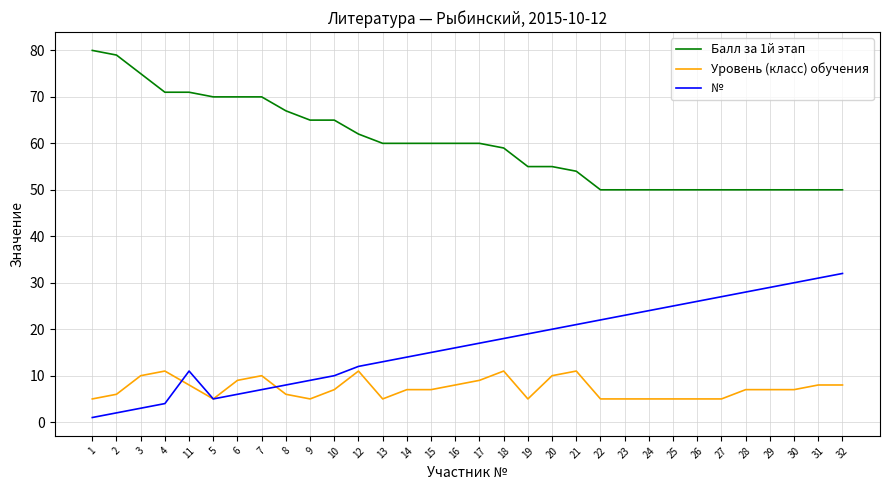

Which series has the largest total across all categories?

Балл за 1й этап